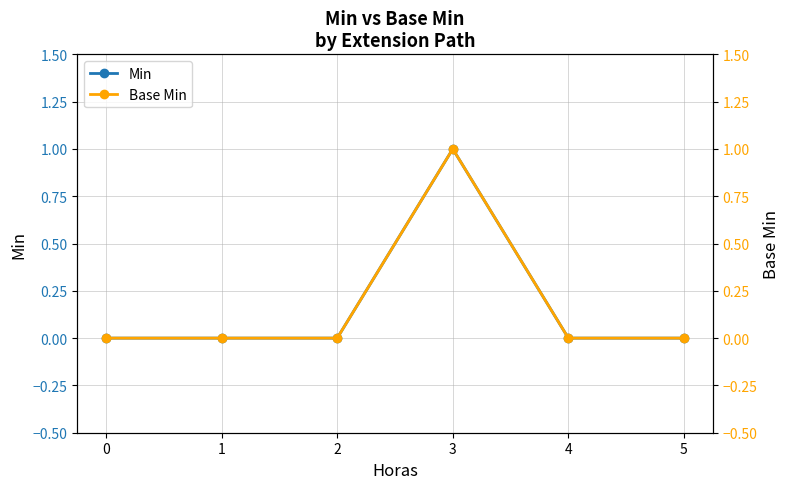

At which category is the sum across all series the highest?

3